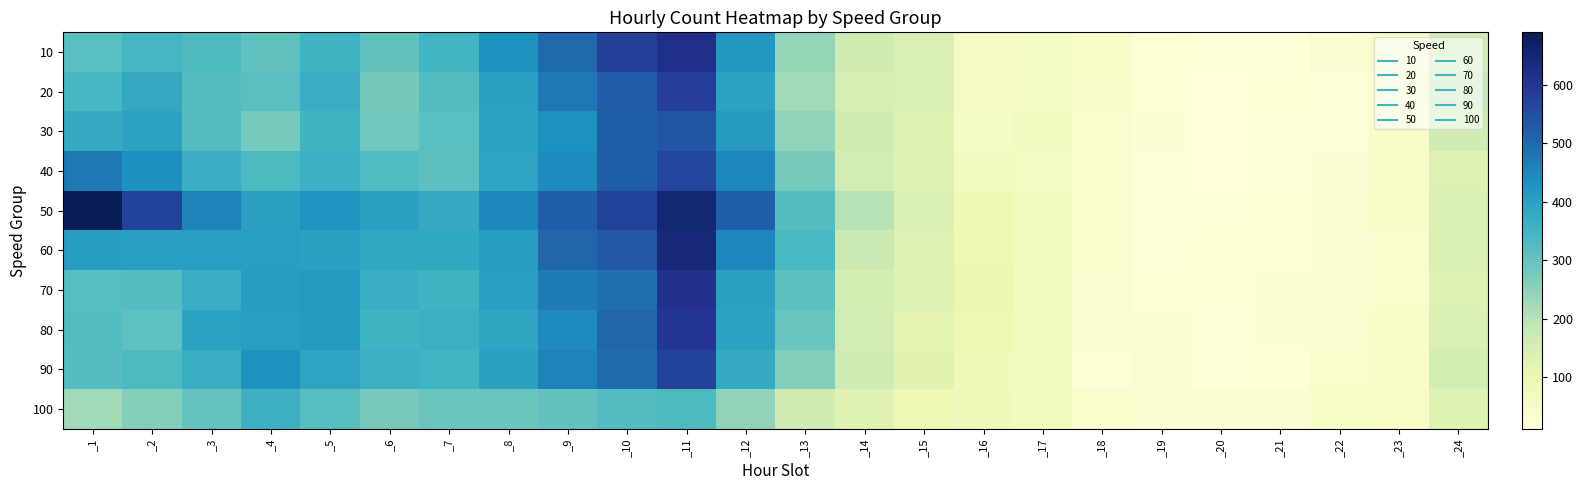

Reading left to right, list all the values displayed in this chart.

10: _1=319	_2=344	_3=332	_4=308	_5=356	_6=307	_7=351	_8=429	_9=500	_10=577	_11=616	_12=421	_13=240	_14=163	_15=139	_16=64	_17=55	_18=49	_19=23	_20=15	_21=17	_22=28	_23=52	_24=159
20: _1=341	_2=382	_3=326	_4=315	_5=368	_6=281	_7=327	_8=400	_9=478	_10=522	_11=584	_12=397	_13=226	_14=152	_15=137	_16=63	_17=56	_18=43	_19=25	_20=12	_21=25	_22=22	_23=49	_24=184
30: _1=375	_2=394	_3=322	_4=279	_5=354	_6=285	_7=319	_8=395	_9=435	_10=520	_11=535	_12=414	_13=244	_14=161	_15=131	_16=55	_17=65	_18=37	_19=27	_20=13	_21=20	_22=22	_23=47	_24=164
40: _1=478	_2=436	_3=366	_4=333	_5=359	_6=328	_7=313	_8=393	_9=445	_10=518	_11=569	_12=453	_13=277	_14=159	_15=128	_16=71	_17=62	_18=36	_19=21	_20=14	_21=21	_22=27	_23=47	_24=135
50: _1=690	_2=576	_3=458	_4=400	_5=426	_6=400	_7=378	_8=451	_9=518	_10=572	_11=652	_12=519	_13=322	_14=201	_15=138	_16=87	_17=70	_18=38	_19=22	_20=17	_21=24	_22=32	_23=46	_24=140
60: _1=409	_2=403	_3=404	_4=405	_5=401	_6=384	_7=384	_8=407	_9=505	_10=529	_11=647	_12=453	_13=337	_14=172	_15=134	_16=92	_17=66	_18=36	_19=21	_20=23	_21=25	_22=32	_23=37	_24=138
70: _1=321	_2=324	_3=372	_4=407	_5=415	_6=365	_7=354	_8=403	_9=472	_10=492	_11=614	_12=401	_13=312	_14=153	_15=130	_16=98	_17=65	_18=32	_19=23	_20=24	_21=27	_22=33	_23=38	_24=132
80: _1=325	_2=309	_3=394	_4=406	_5=415	_6=355	_7=363	_8=389	_9=446	_10=506	_11=602	_12=396	_13=295	_14=160	_15=119	_16=95	_17=66	_18=30	_19=26	_20=22	_21=27	_22=31	_23=49	_24=141
90: _1=323	_2=333	_3=368	_4=433	_5=392	_6=360	_7=353	_8=401	_9=457	_10=498	_11=571	_12=375	_13=263	_14=165	_15=121	_16=78	_17=73	_18=25	_19=30	_20=22	_21=24	_22=37	_23=46	_24=153
100: _1=226	_2=260	_3=301	_4=360	_5=321	_6=279	_7=294	_8=293	_9=304	_10=327	_11=335	_12=247	_13=162	_14=127	_15=96	_16=80	_17=70	_18=36	_19=29	_20=31	_21=32	_22=49	_23=50	_24=130